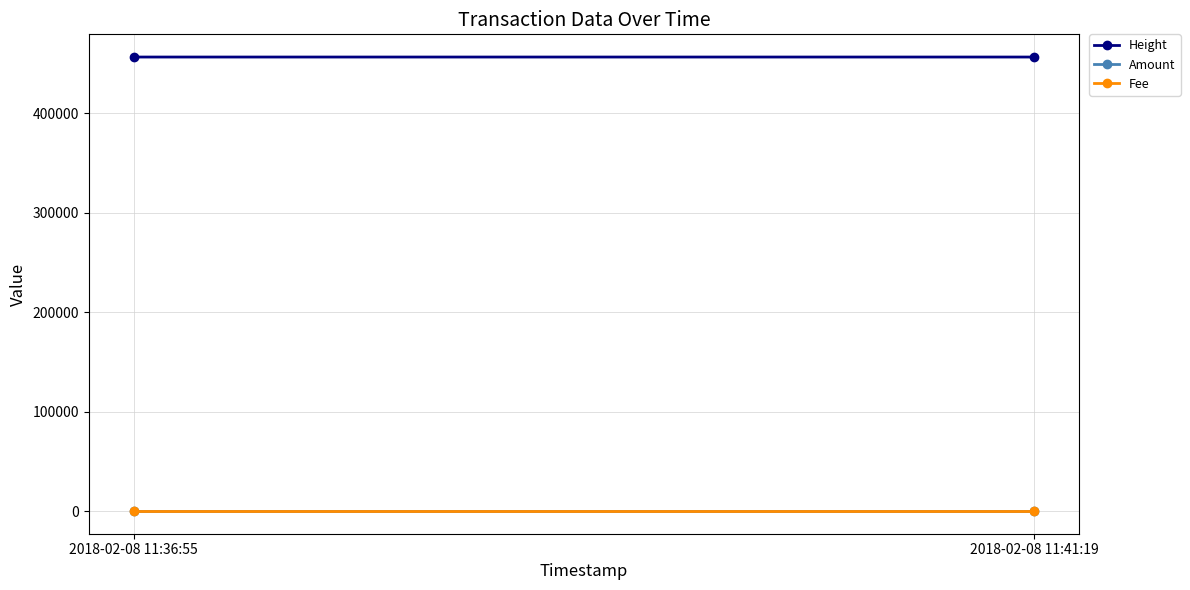

How many categories are shown in the chart?

2